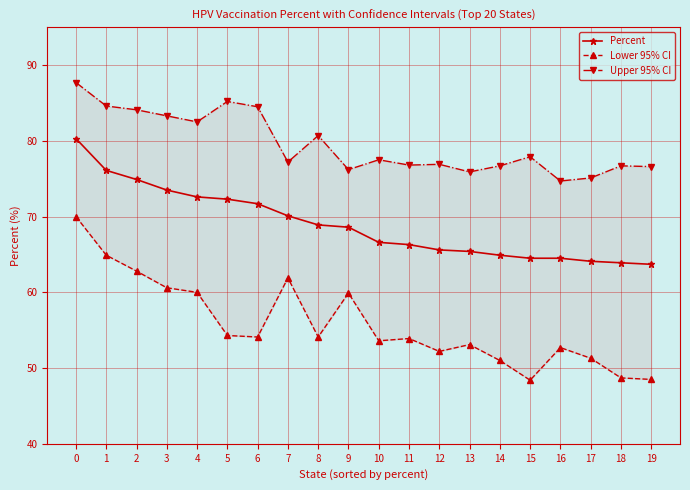

True or false: Percent and Upper 95% CI cross at least once.

False